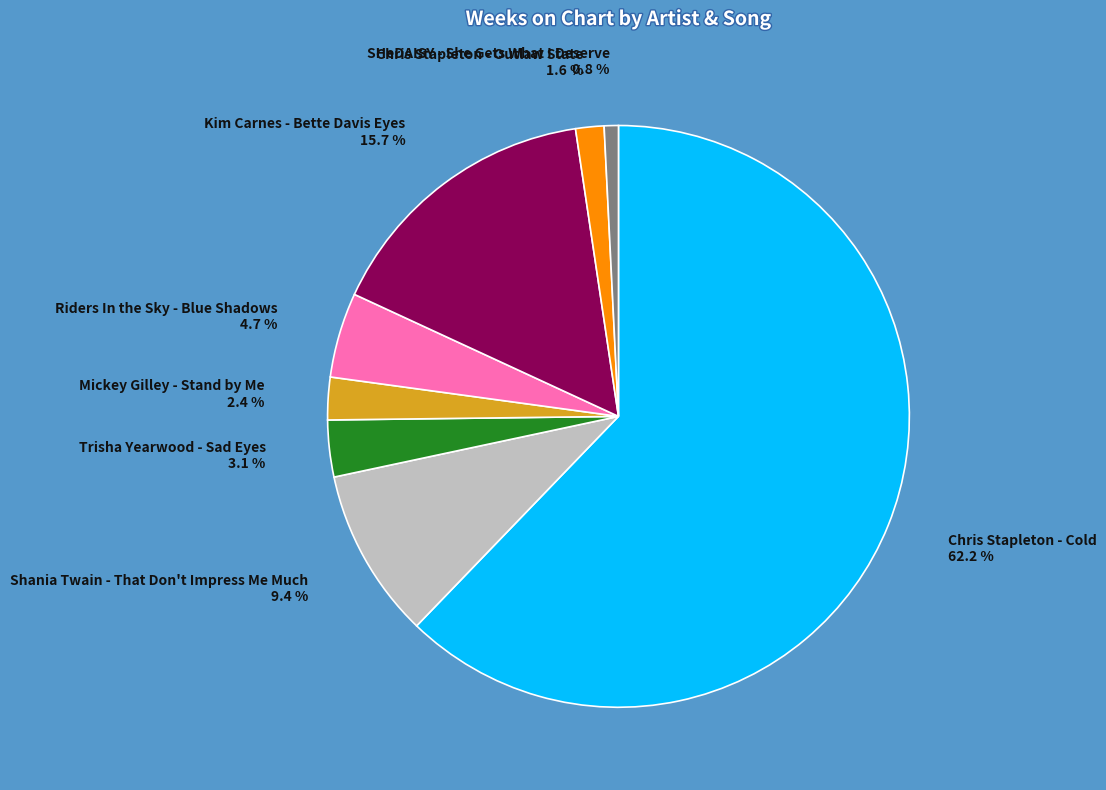

To the nearest percent, what percentage of the pie is Riders In the Sky - Blue Shadows?

5%